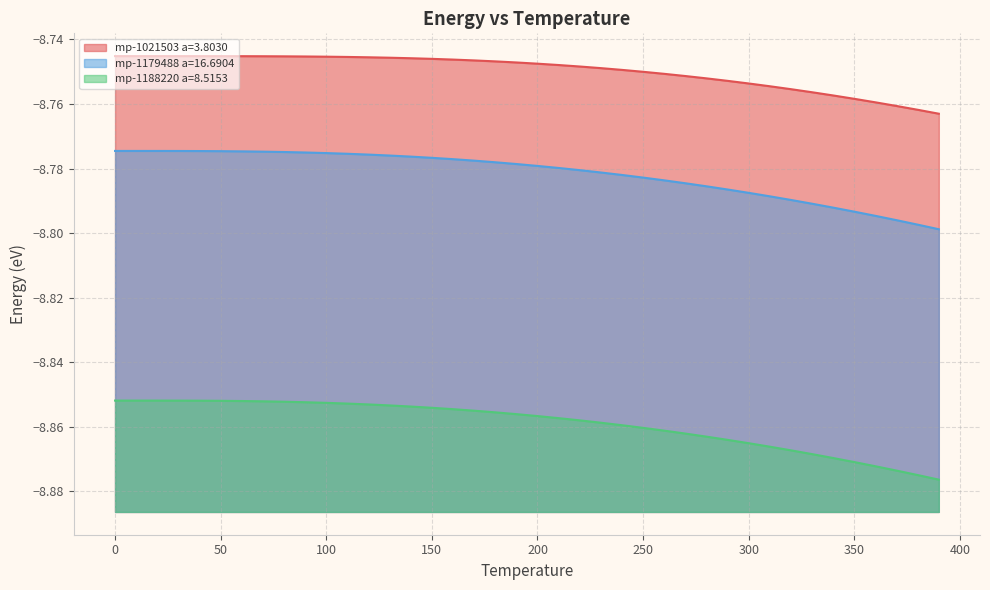

The mp-1188220 a=8.5153 series shows -8.9 at 130. True or false?

True